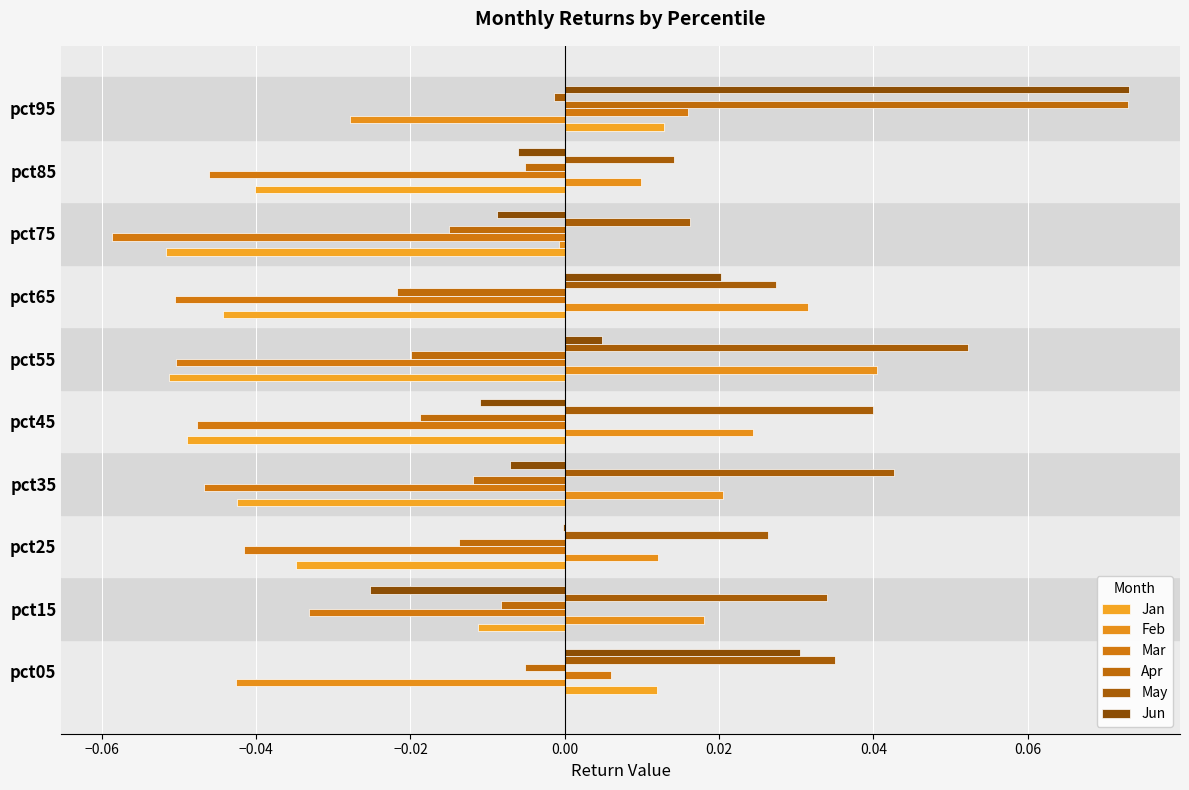

Count the Jan values in the range 0 to 1.

2